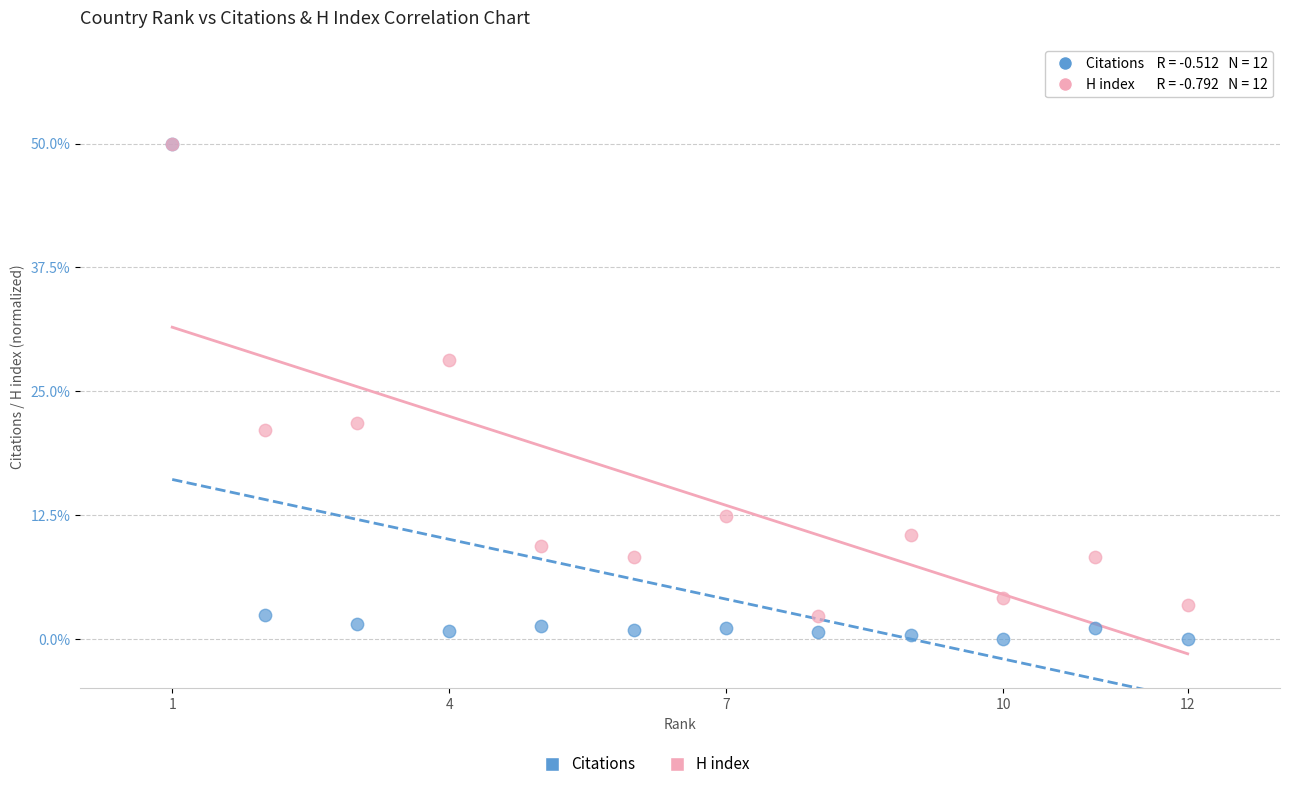

Which series reaches the minimum Y coordinate?

Citations